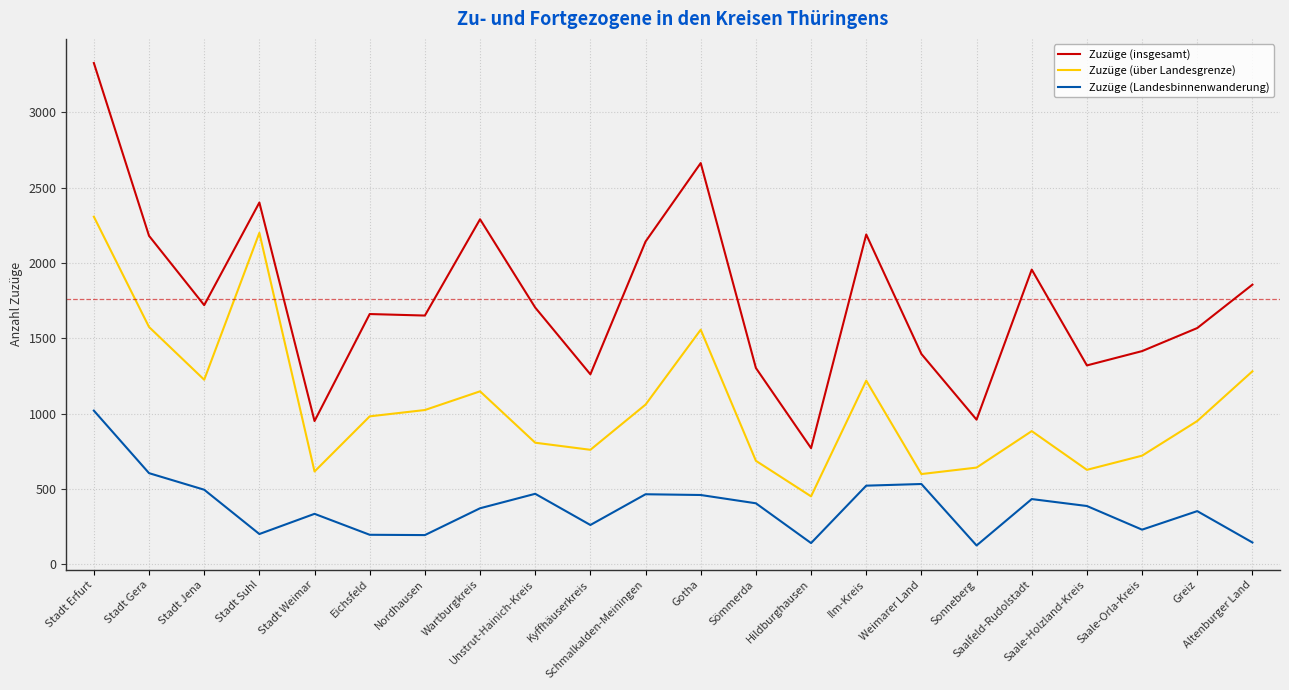

True or false: Zuzüge (insgesamt) and Zuzüge (Landesbinnenwanderung) cross at least once.

False